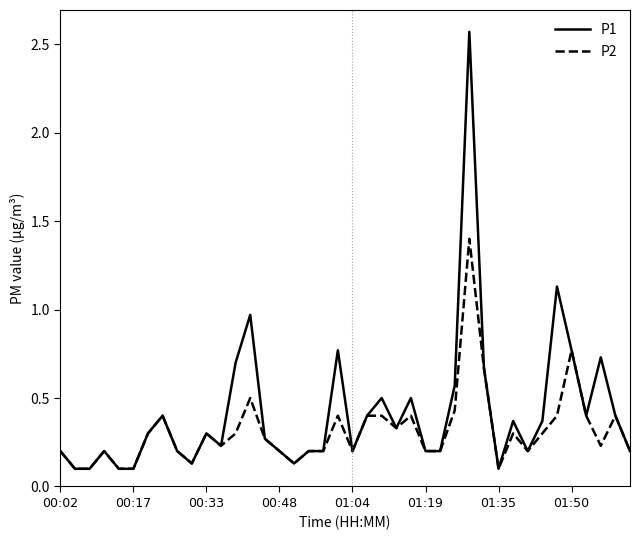

What is the maximum value for P2?

1.4